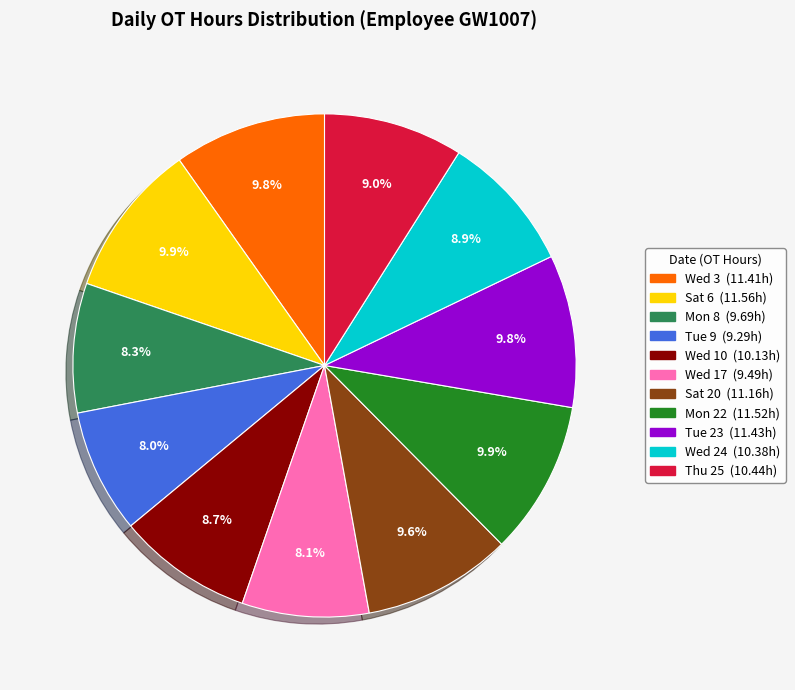

How many segments does this pie chart have?

11